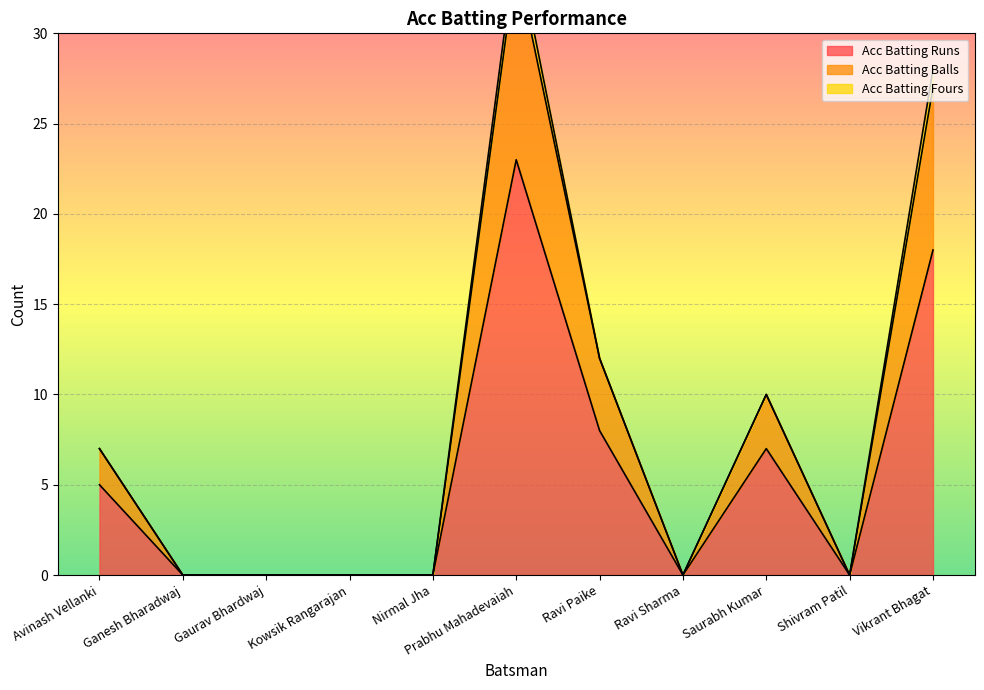

Reading left to right, extract all data points from this chart.

Acc Batting Runs: 5	0	0	0	0	23	8	0	7	0	18
Acc Batting Balls: 7	0	0	0	0	35	12	0	10	0	28